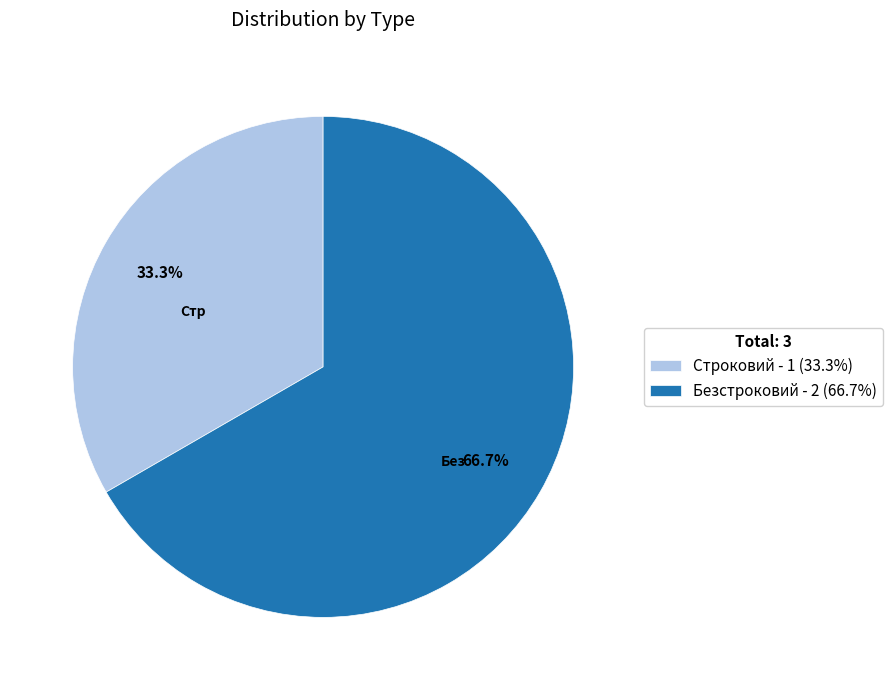

The Безстроковий slice represents 54% of the pie. True or false?

False